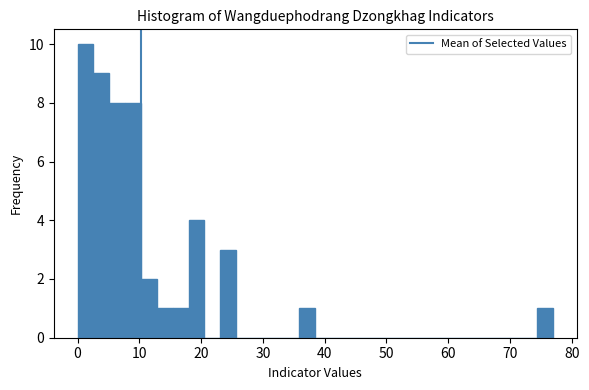

Read against the x-axis, roughly where is the centre of the tallest bar?

1